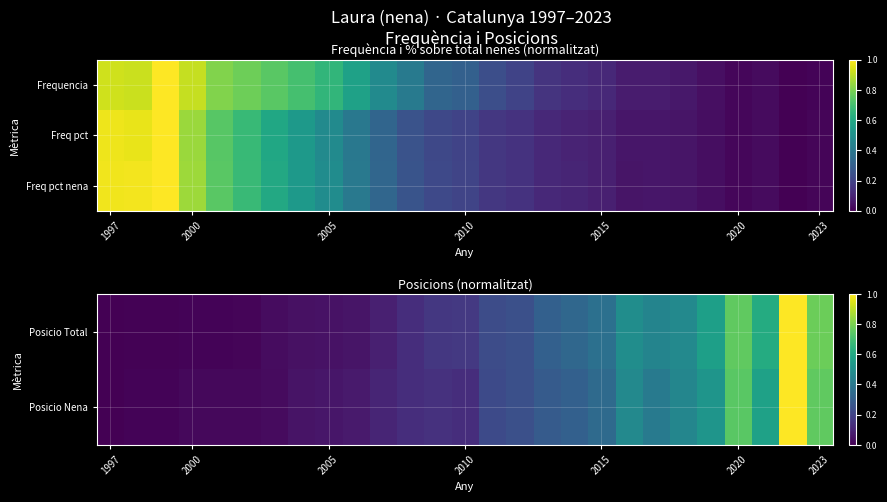

What is the difference between the second highest and second lowest values in the Posicio Nena series?

0.7